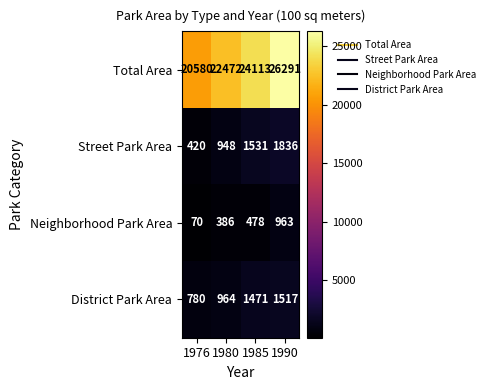

What is the difference between the Total Area values at 1980 and 1976?

1892